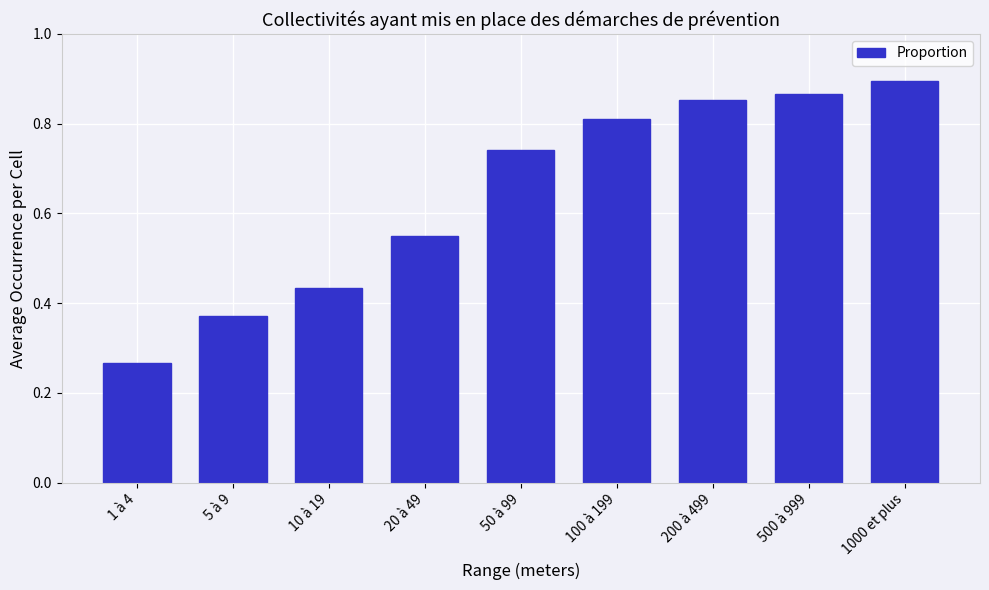

What is the sum of all values?

5.8